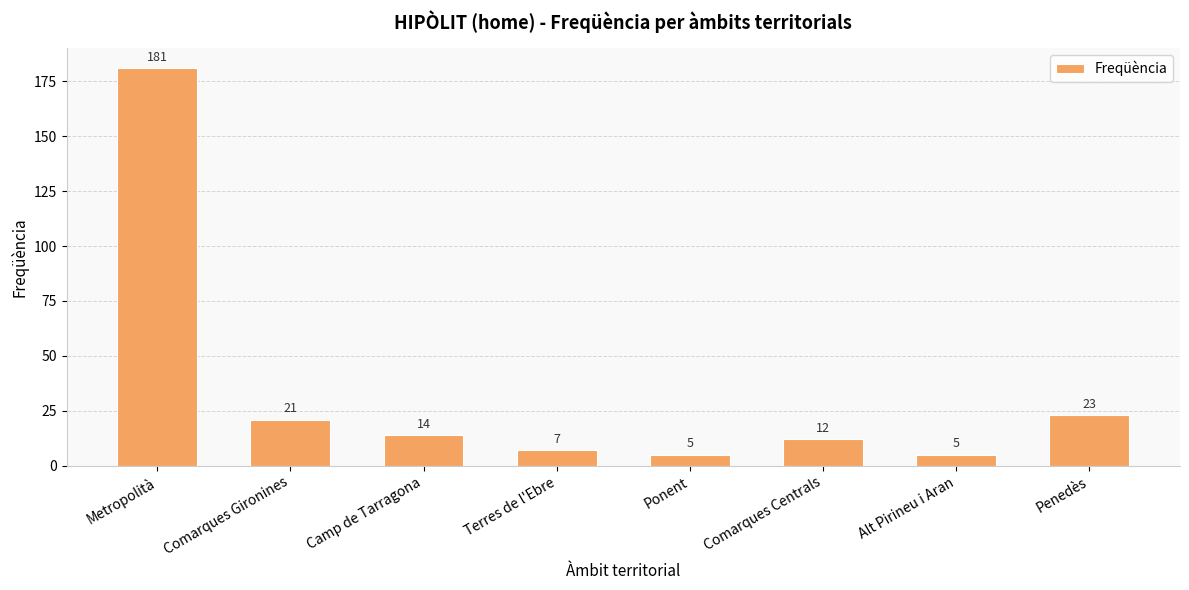

What position from the left is Comarques Gironines?

2